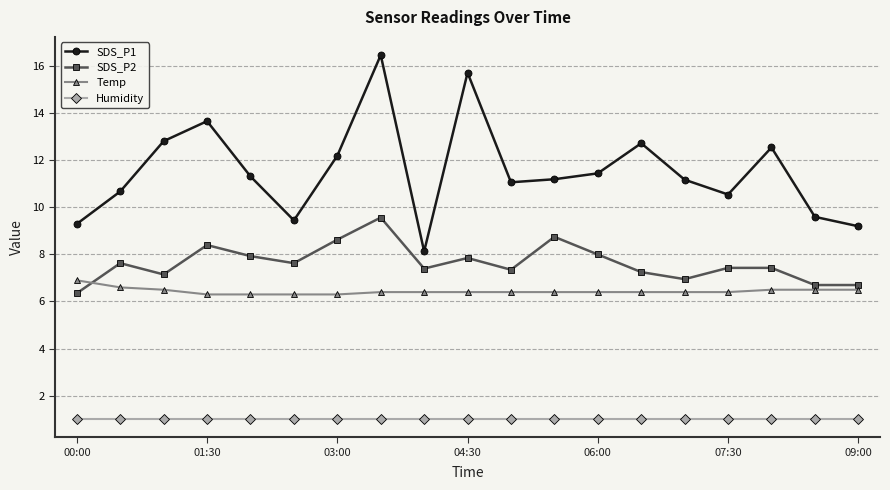

True or false: SDS_P2 has more than 0 interior local peaks.

True